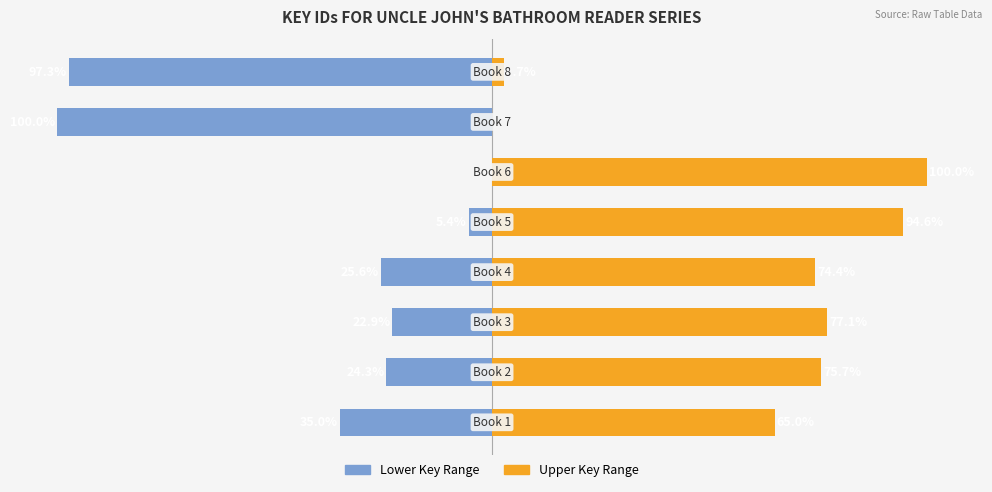

What is the maximum value shown in the chart?

100.0